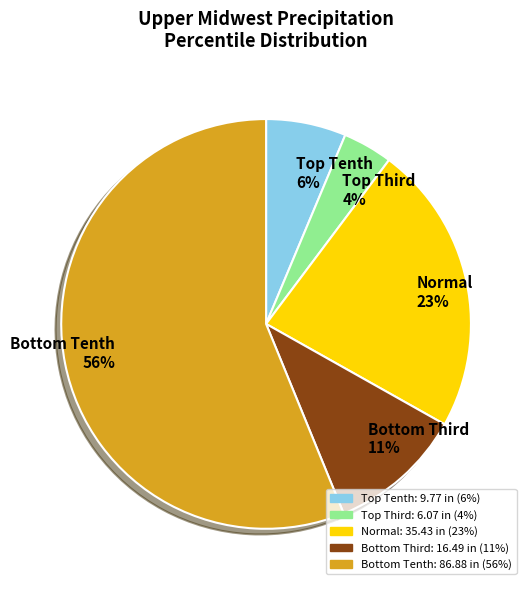

How many segments does this pie chart have?

5